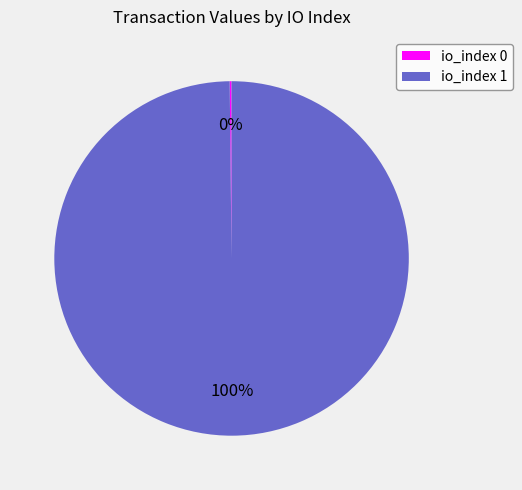

What is the largest slice in the pie chart?

io_index 1